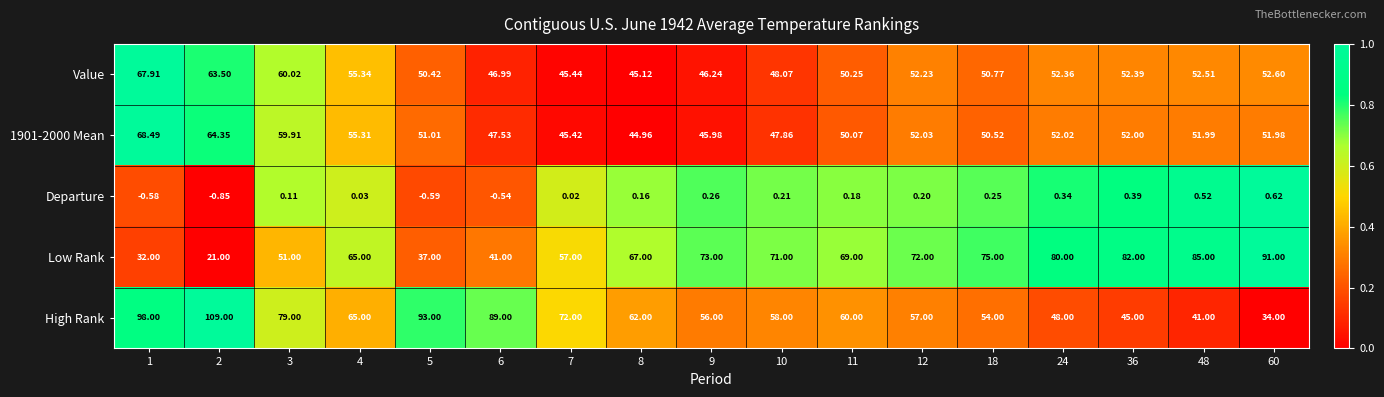

Is the value of 1901-2000 Mean at 3 greater than the value of High Rank at 12?

Yes